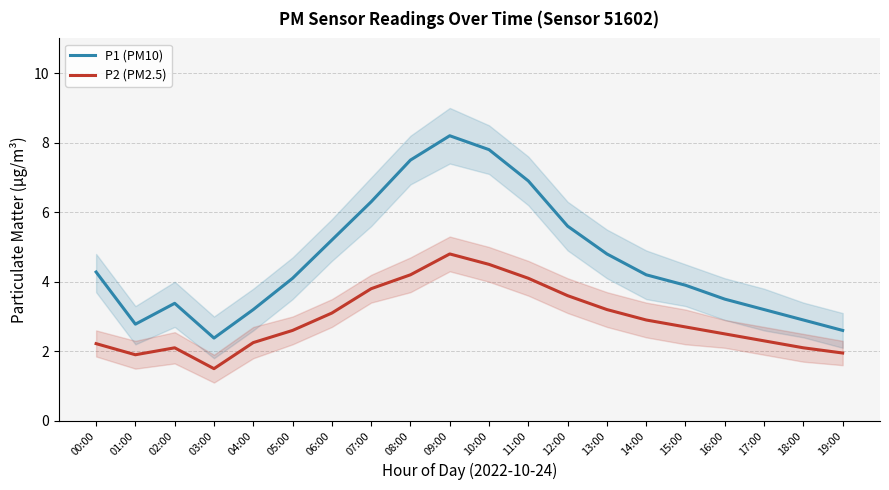

The value of P1 (PM10) at 17:00 is 2.1. True or false?

False